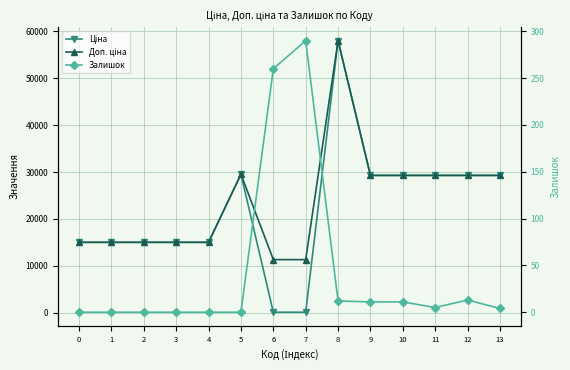

What is the difference between the maximum and minimum values in the Залишок series?

290.0